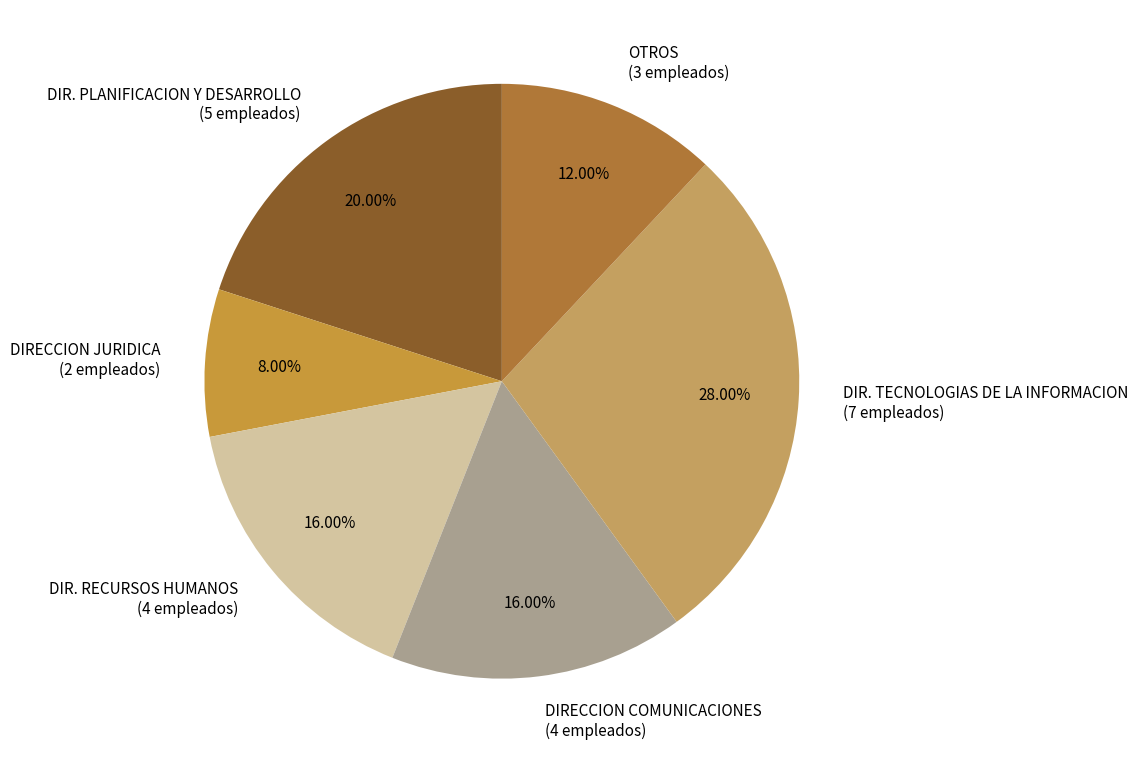

Is there a majority slice in this chart?

No